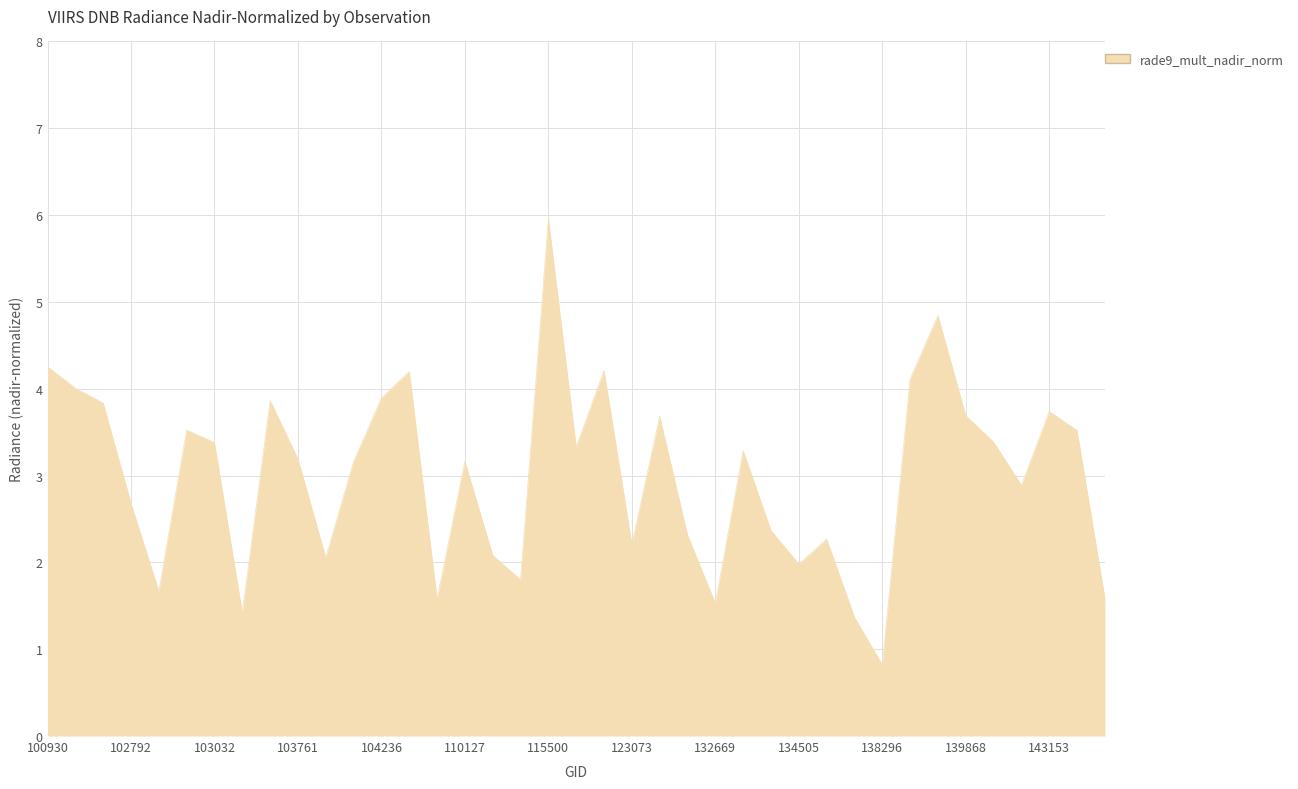

What is the greatest value displayed?

6.0